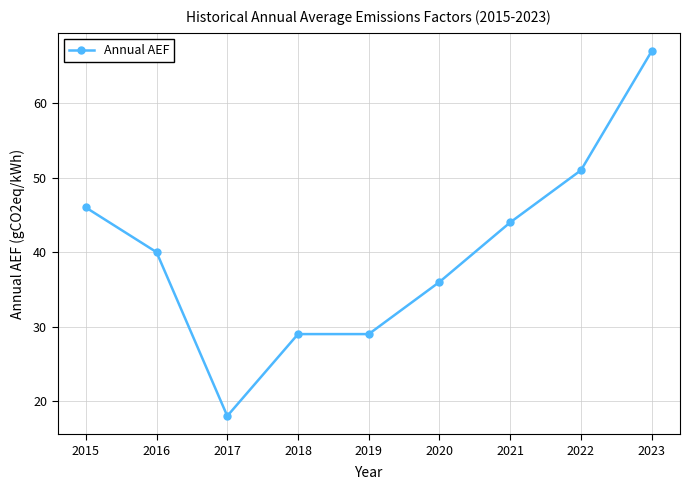

At which label does the data first exceed 40?

2015